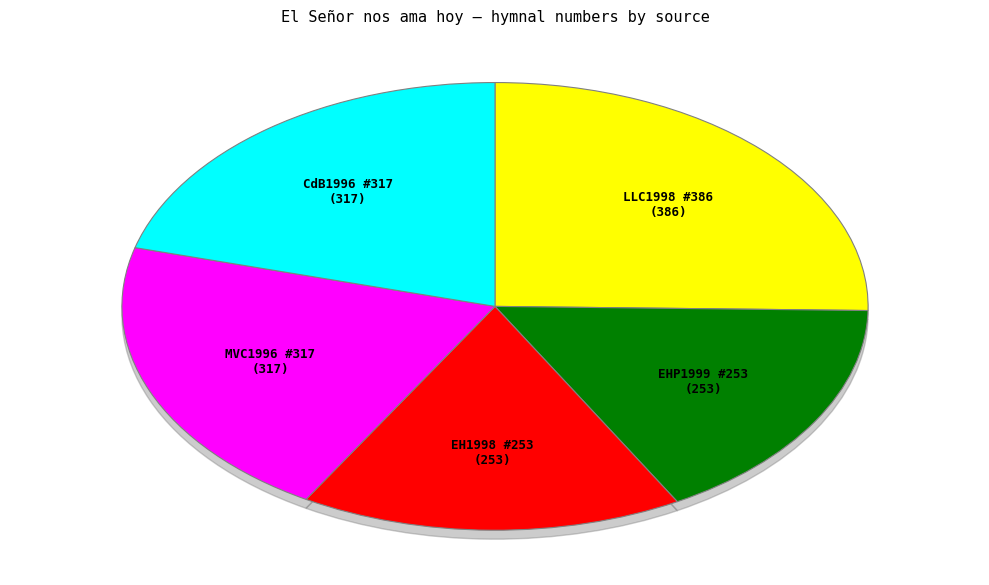

Rank the categories by value from lowest to highest.

EHP1999 #253, EH1998 #253, MVC1996 #317, CdB1996 #317, LLC1998 #386